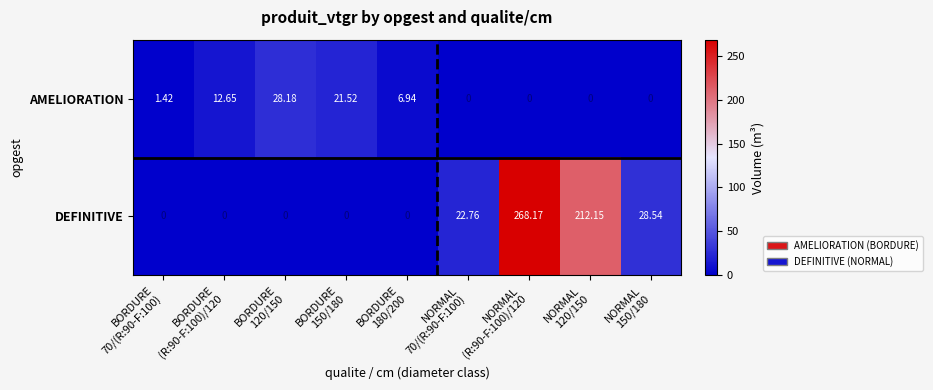

List the series in order of their peak value, highest first.

DEFINITIVE, AMELIORATION